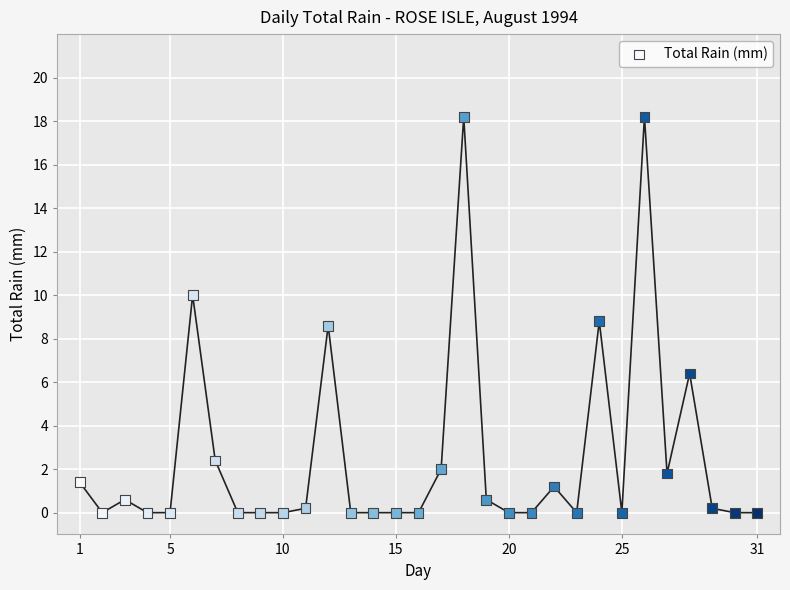

What is the range of Y values (max minus min)?

18.2